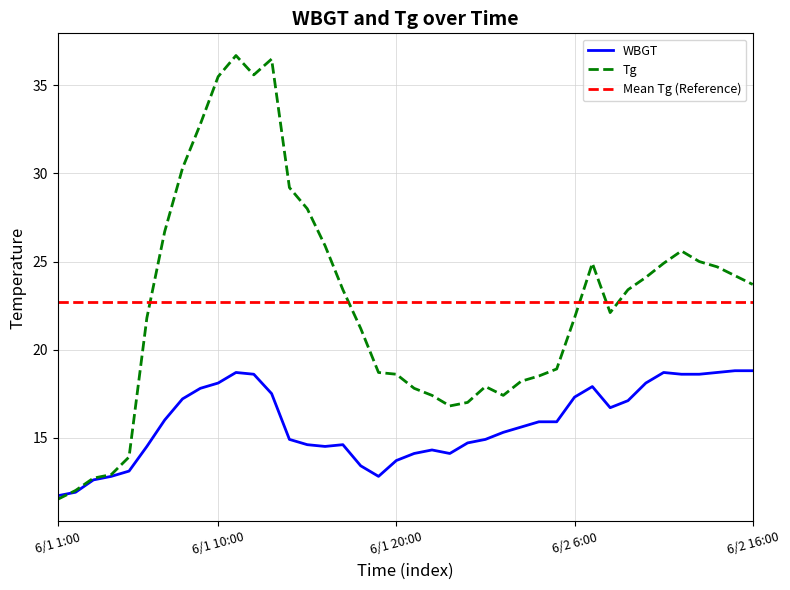

In WBGT, how many points are higher than both neighbors (excluding endpoints)?

5